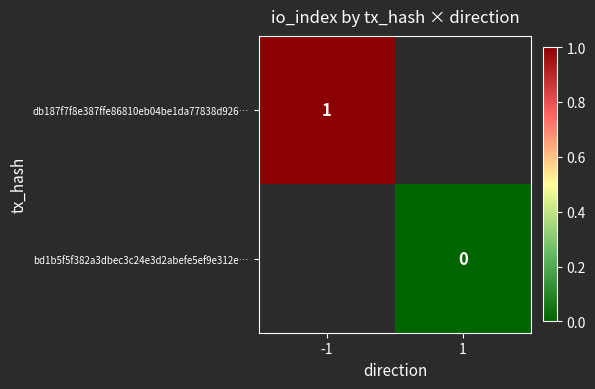

True or false: db187f7f8e387ffe86810eb04be1da77838d926… has a value of 1.7 at -1.

False